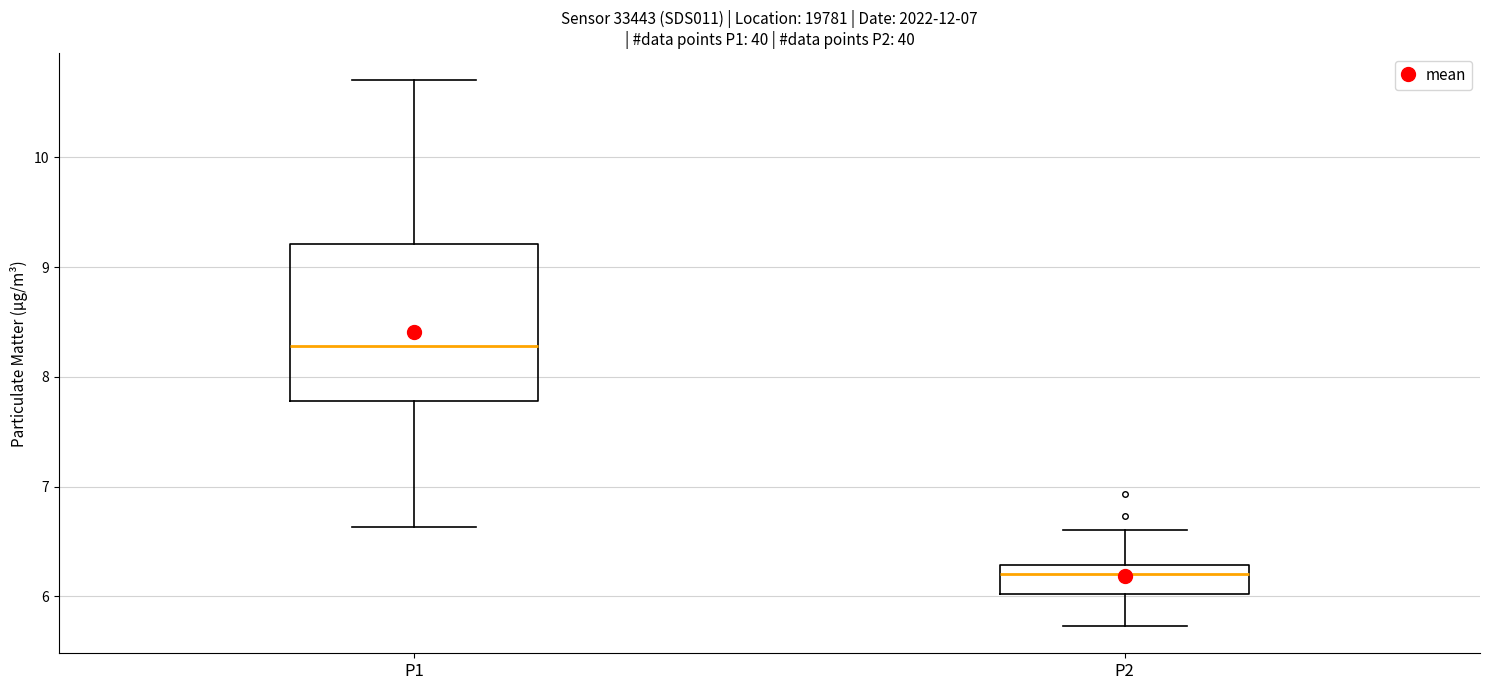

Which box is the tallest, from its lower edge to its upper edge?

P1